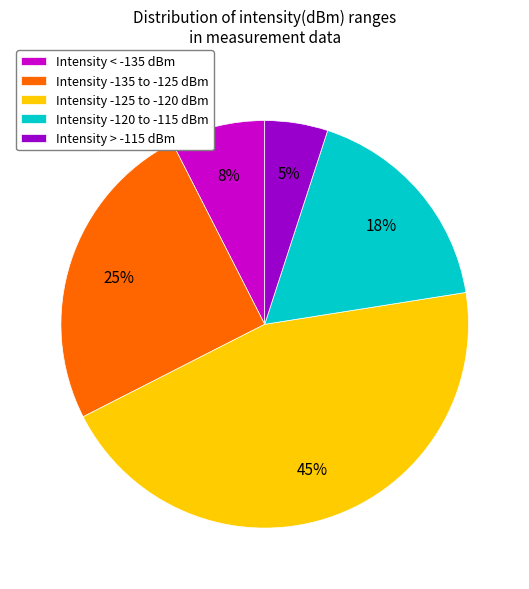

Count the number of slices in the pie.

5